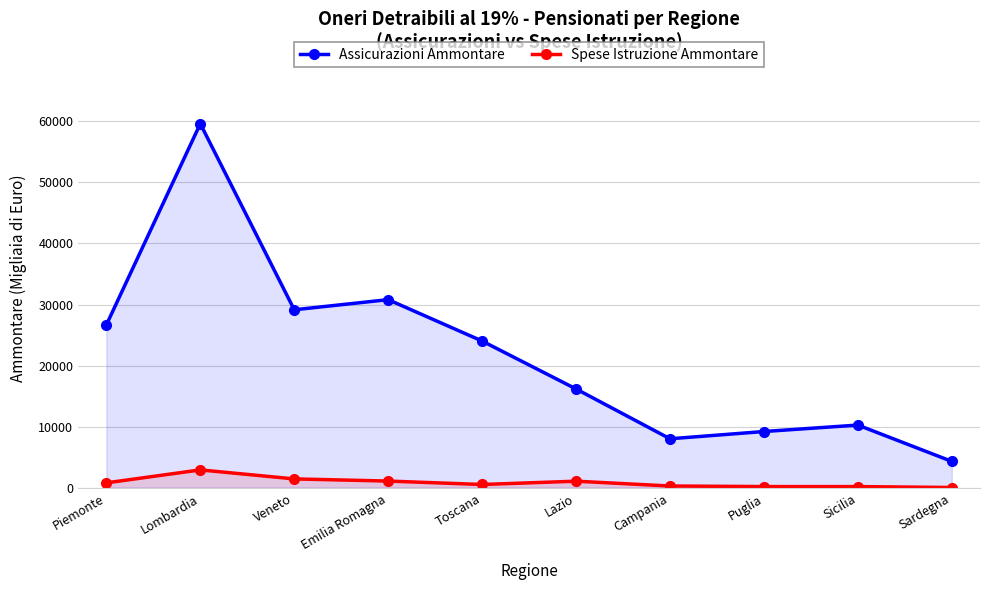

Reading left to right, extract all data points from this chart.

Assicurazioni Ammontare: Piemonte=26702	Lombardia=59539	Veneto=29165	Emilia Romagna=30818	Toscana=24063	Lazio=16241	Campania=8109	Puglia=9294	Sicilia=10346	Sardegna=4418
Spese Istruzione Ammontare: Piemonte=913	Lombardia=3029	Veneto=1559	Emilia Romagna=1207	Toscana=646	Lazio=1186	Campania=399	Puglia=306	Sicilia=303	Sardegna=156